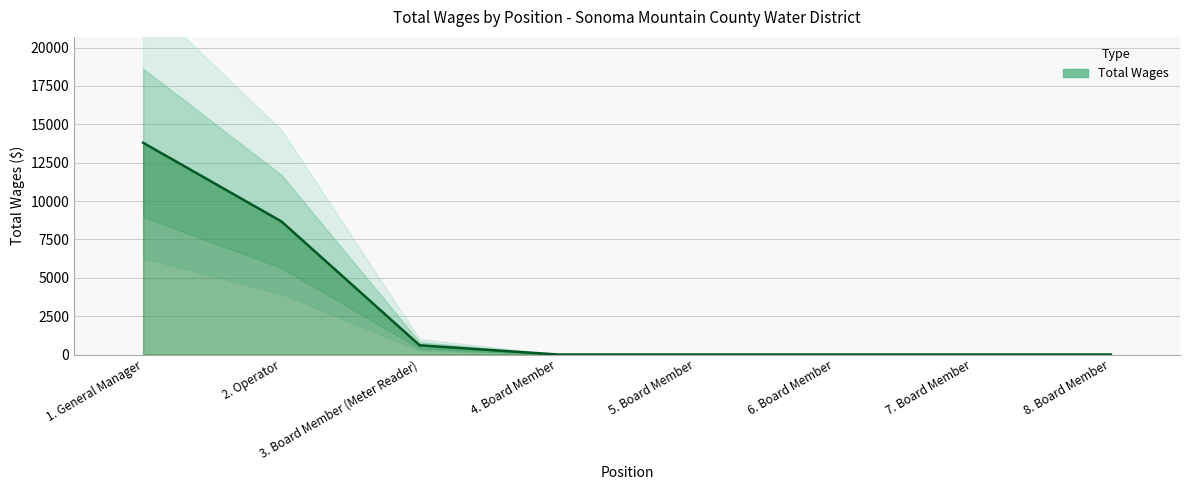

What position from the right is 1. General Manager?

8